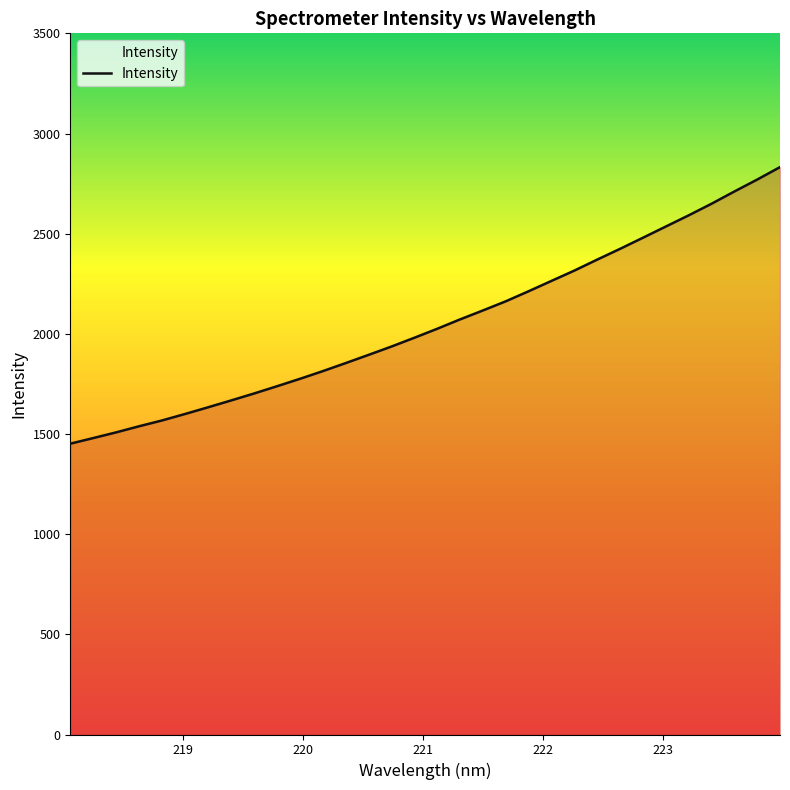

How many categories are shown in the chart?

32